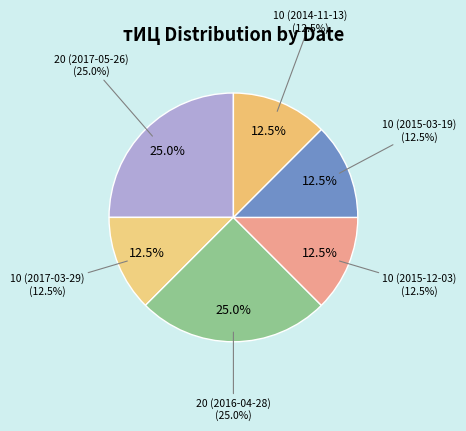

Between 10 (2015-03-19) and 20 (2017-05-26), which is larger?

20 (2017-05-26)